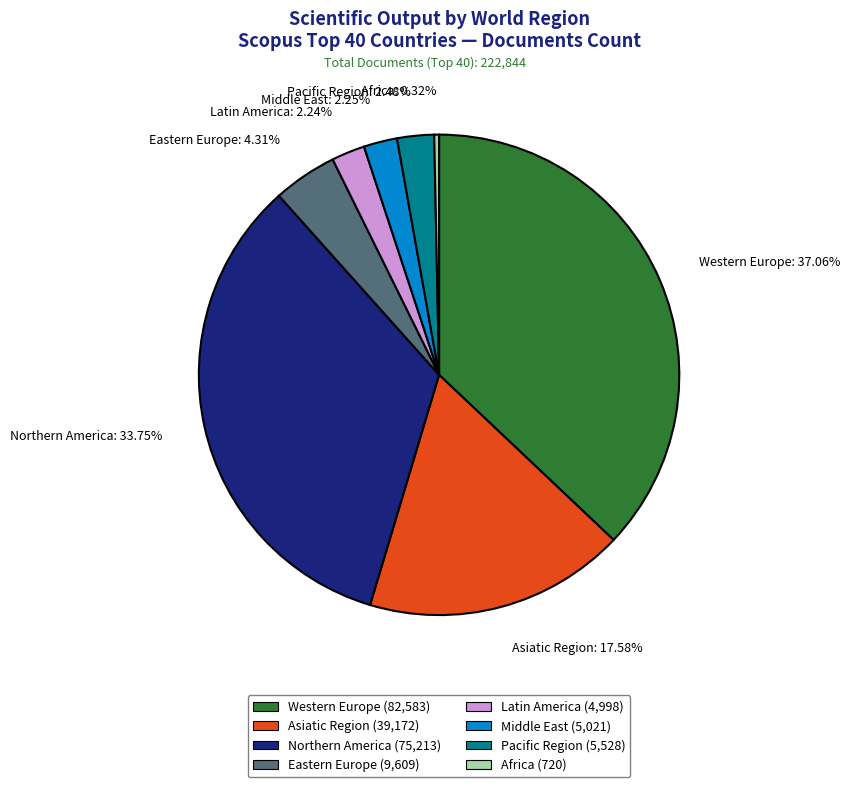

What percentage is the Pacific Region slice, to the nearest percent?

2%